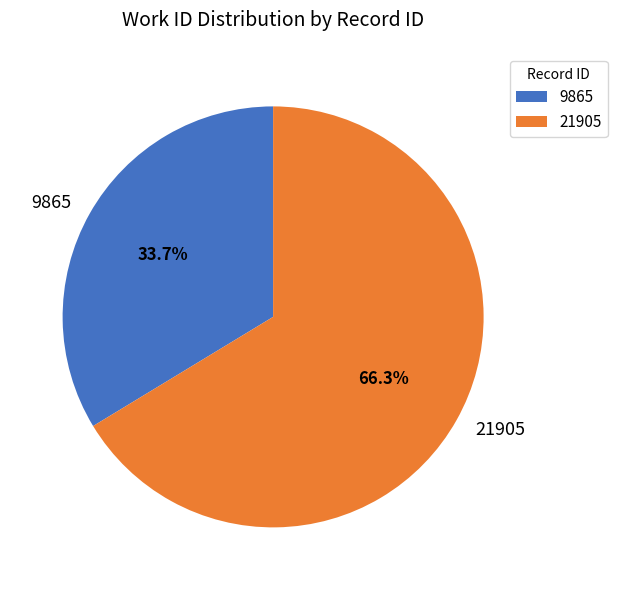

Which category has the biggest portion of the pie?

21905